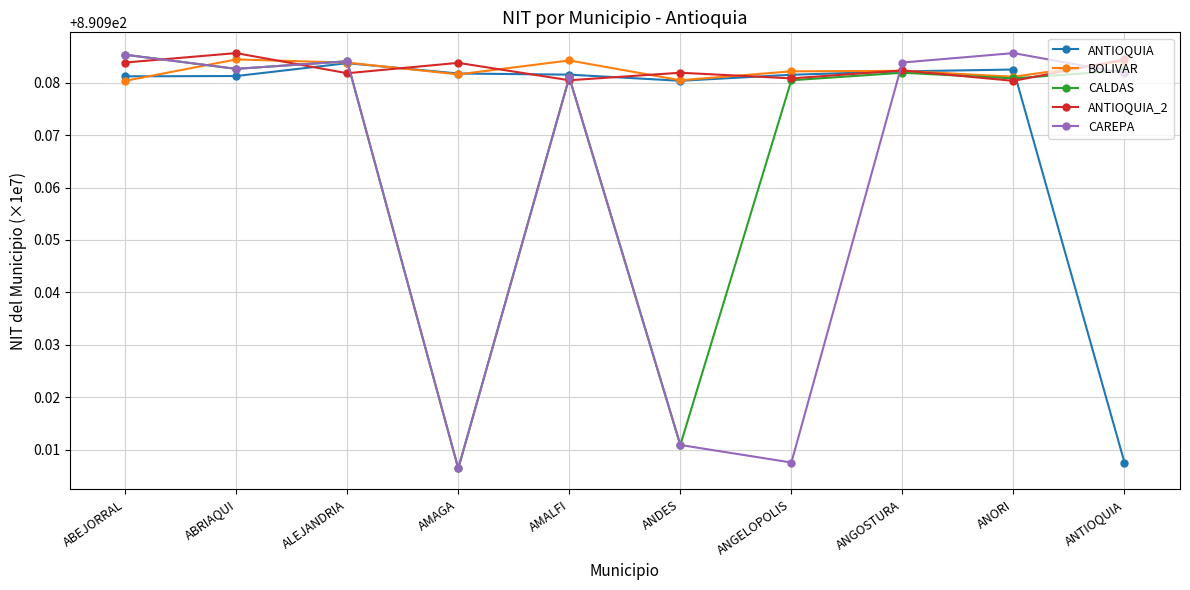

Is it true that ANTIOQUIA equals 1362.0 at ALEJANDRIA?

False